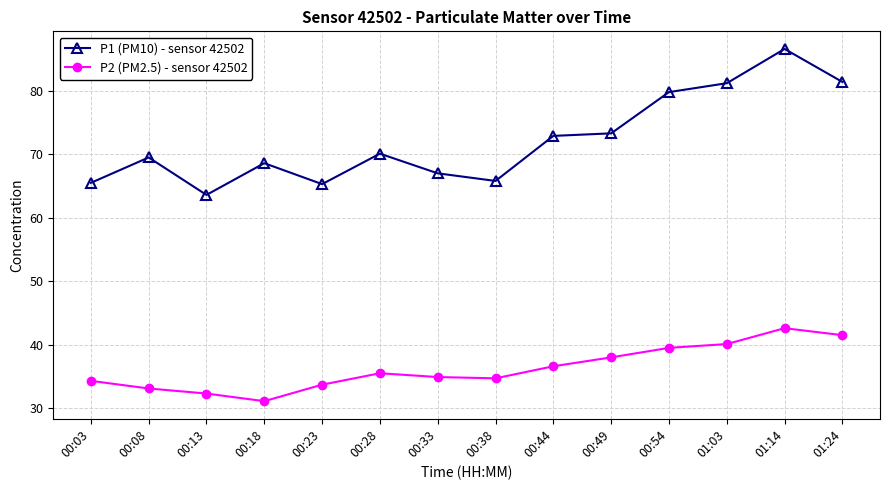

Which series has the widest spread of values?

P1 (PM10) - sensor 42502